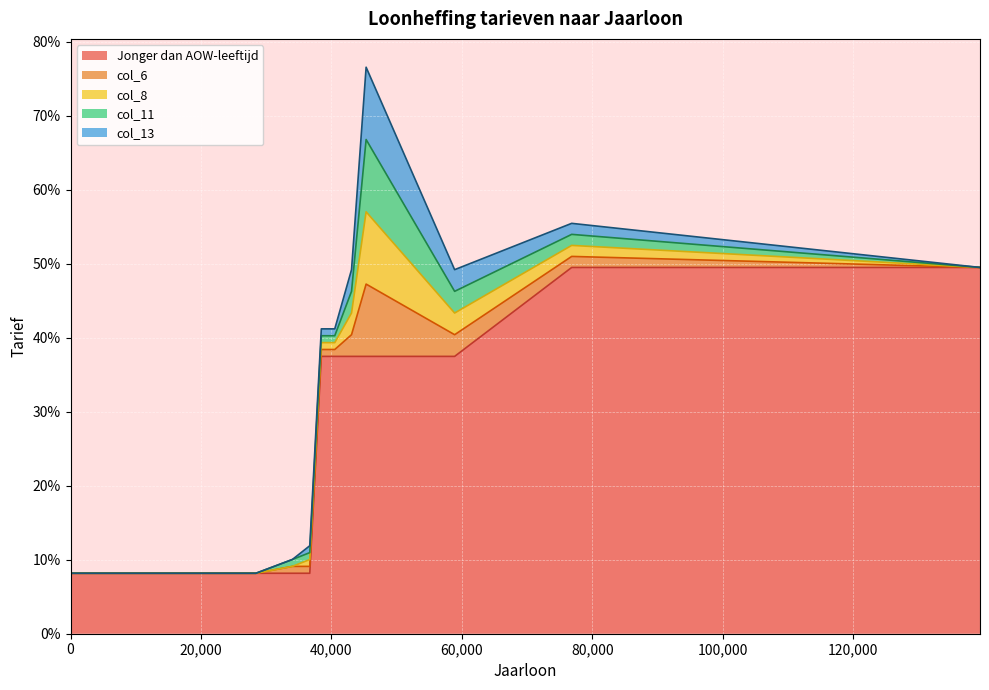

List the labels in order of col_11 value, smallest first.

0, 11054, 13144, 24342, 28407, 139405, 34001, 36672, 38442, 40503, 76818, 43072, 58876, 45309